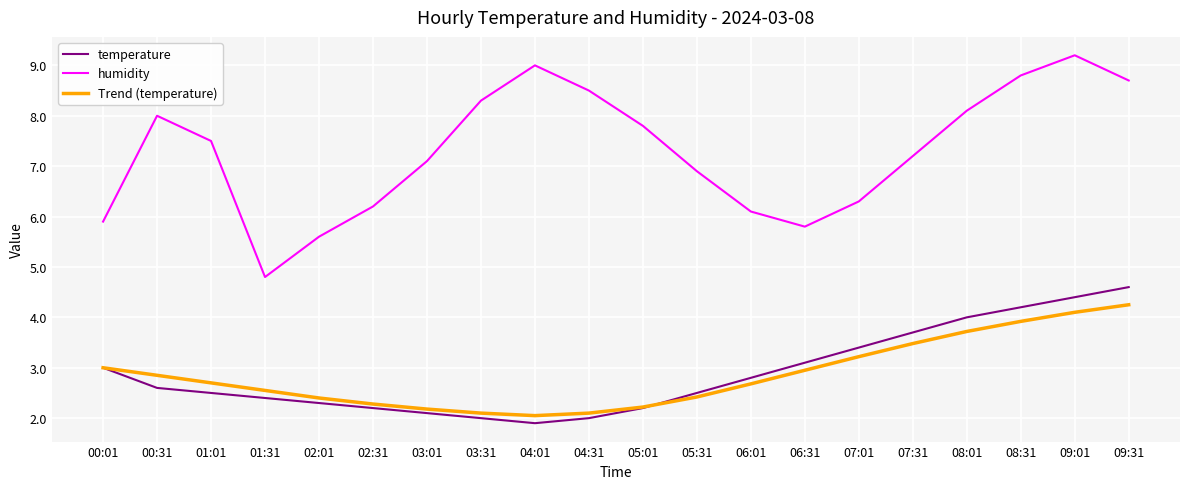

Which series has the widest spread of values?

humidity